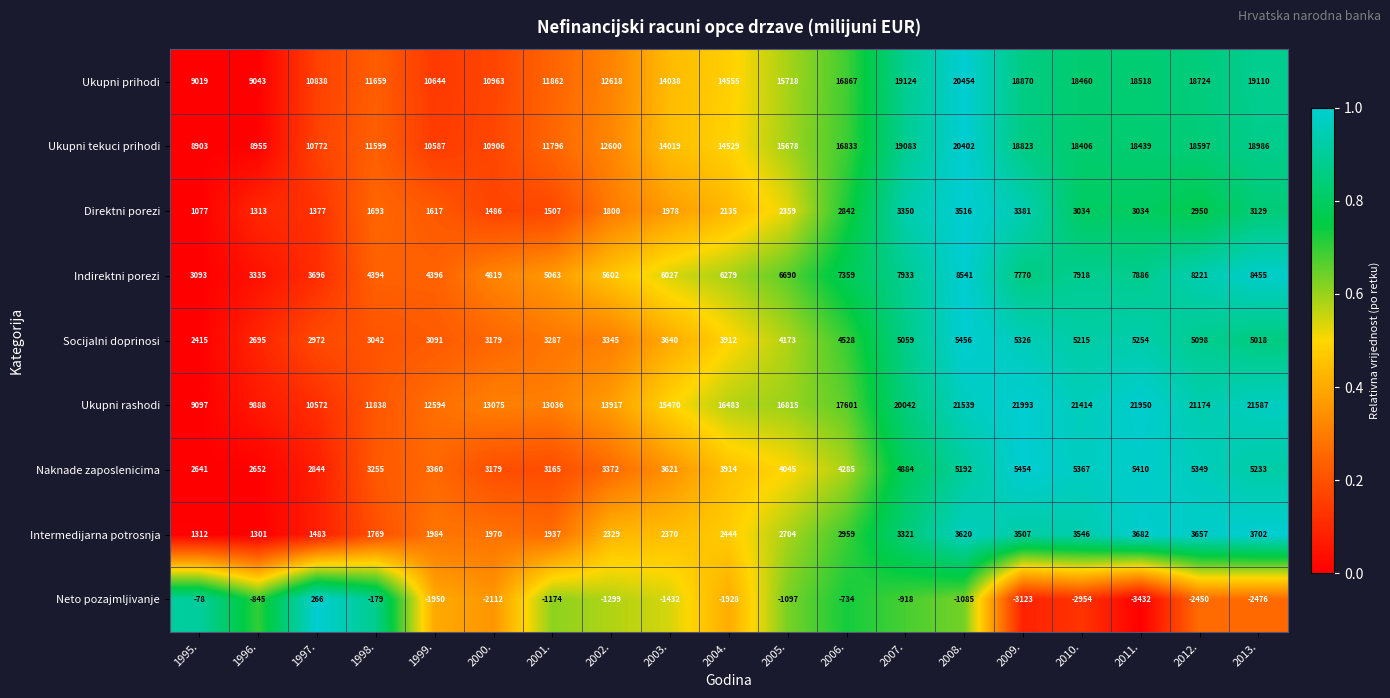

List the series in order of their peak value, highest first.

Ukupni rashodi, Ukupni prihodi, Ukupni tekuci prihodi, Indirektni porezi, Socijalni doprinosi, Naknade zaposlenicima, Intermedijarna potrosnja, Direktni porezi, Neto pozajmljivanje